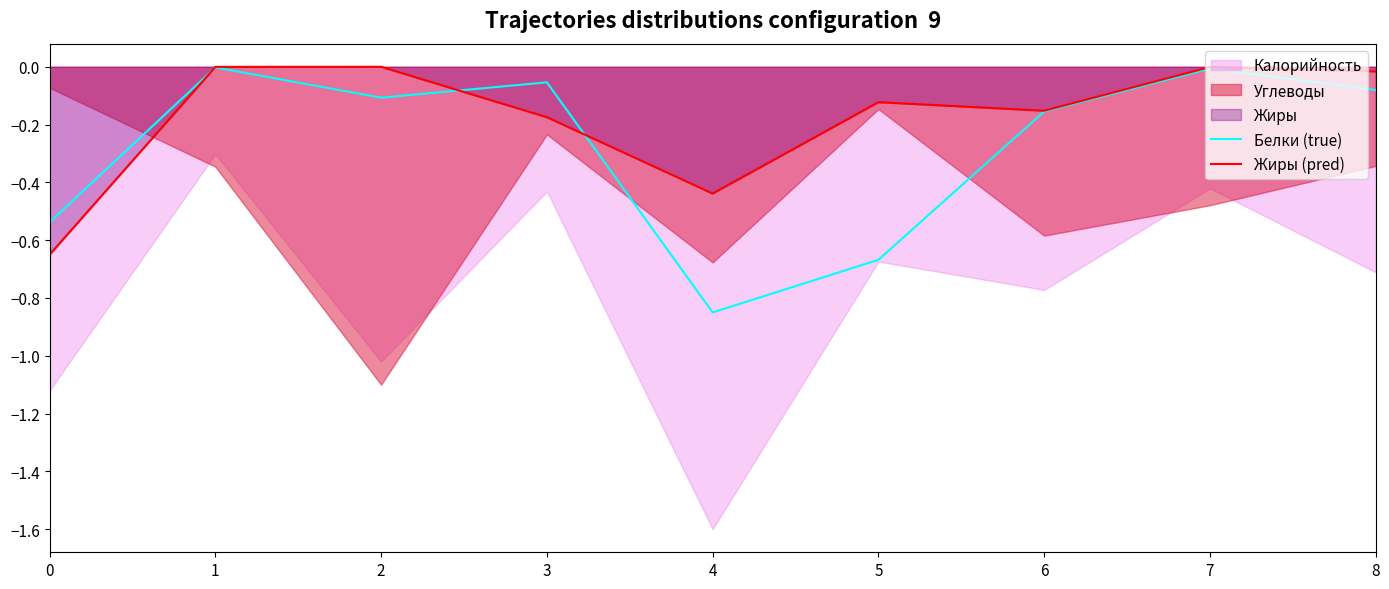

What is the average value of the Жиры (pred) series?

-0.2